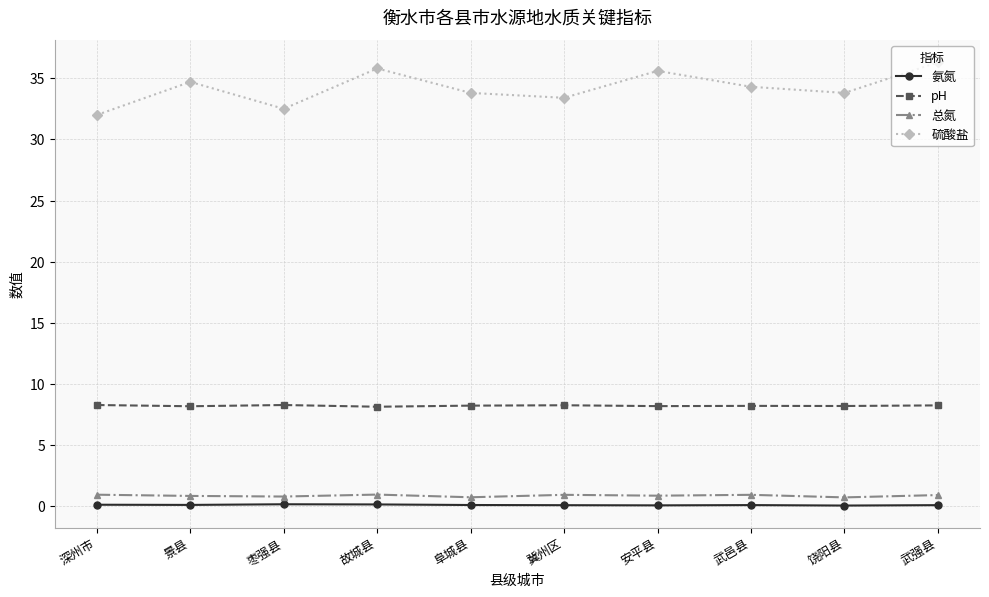

Rank the series by their maximum value, from lowest to highest.

氨氮, 总氮, pH, 硫酸盐